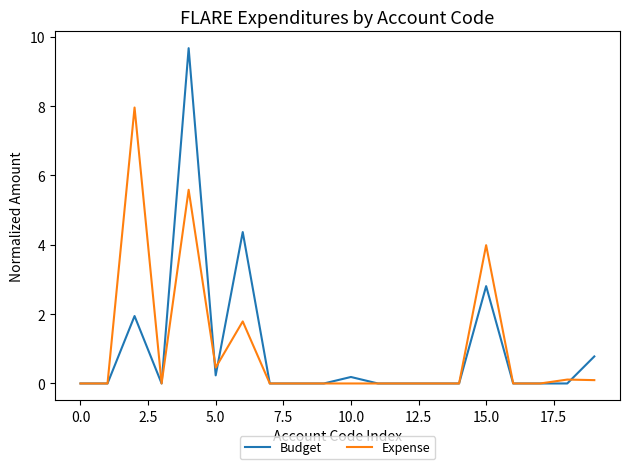

What is the maximum value shown in the chart?

9.7